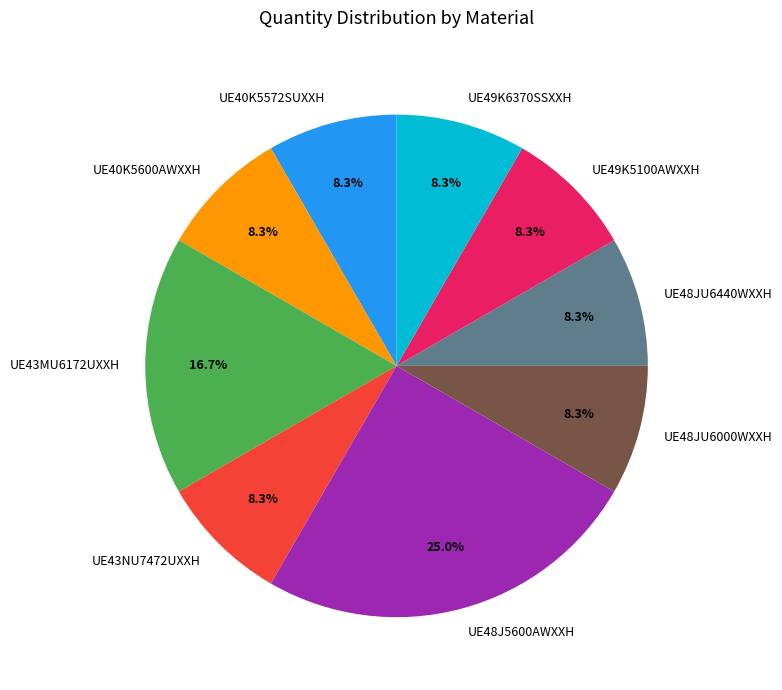

Does UE43MU6172UXXH represent more than half of the total?

No